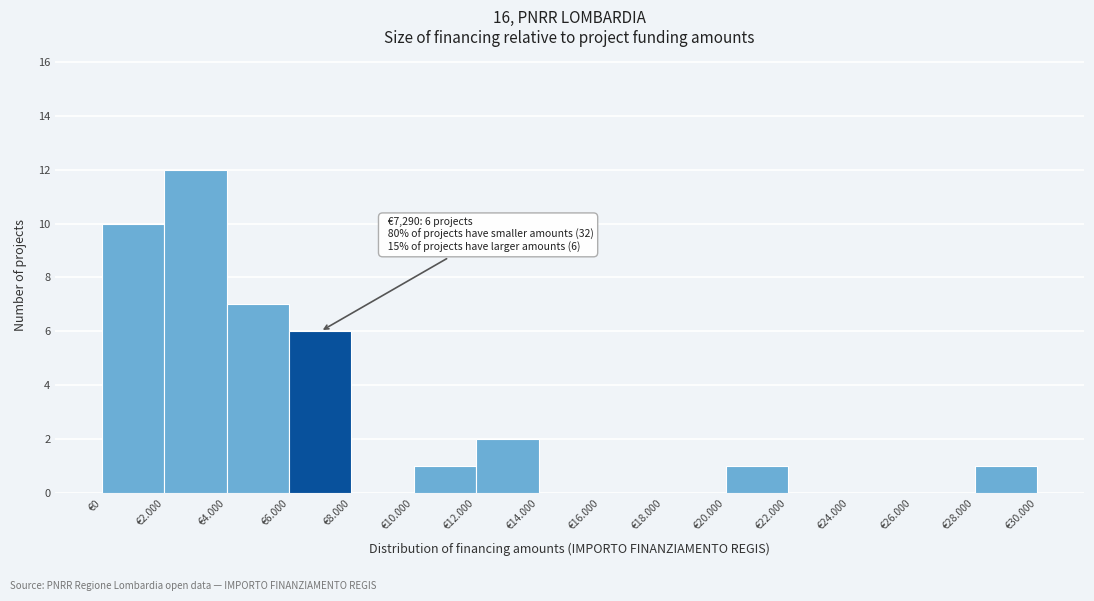

Reading left to right, extract all data points from this chart.

€0=10	€2.000=12	€4.000=7	€6.000=6	€8.000=0	€10.000=1	€12.000=2	€14.000=0	€16.000=0	€18.000=0	€20.000=1	€22.000=0	€24.000=0	€26.000=0	€28.000=1